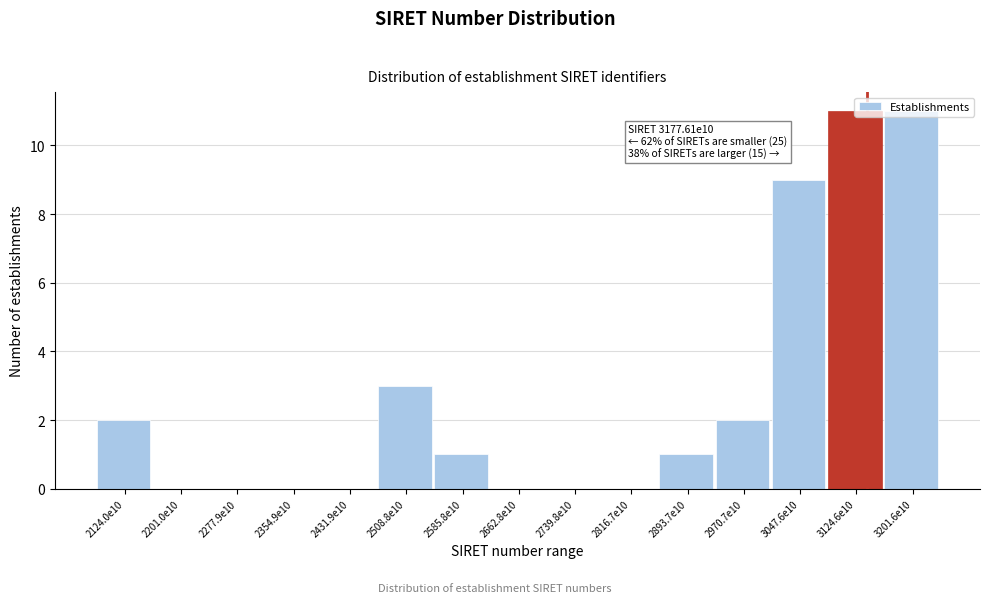

What is the greatest value displayed?

11